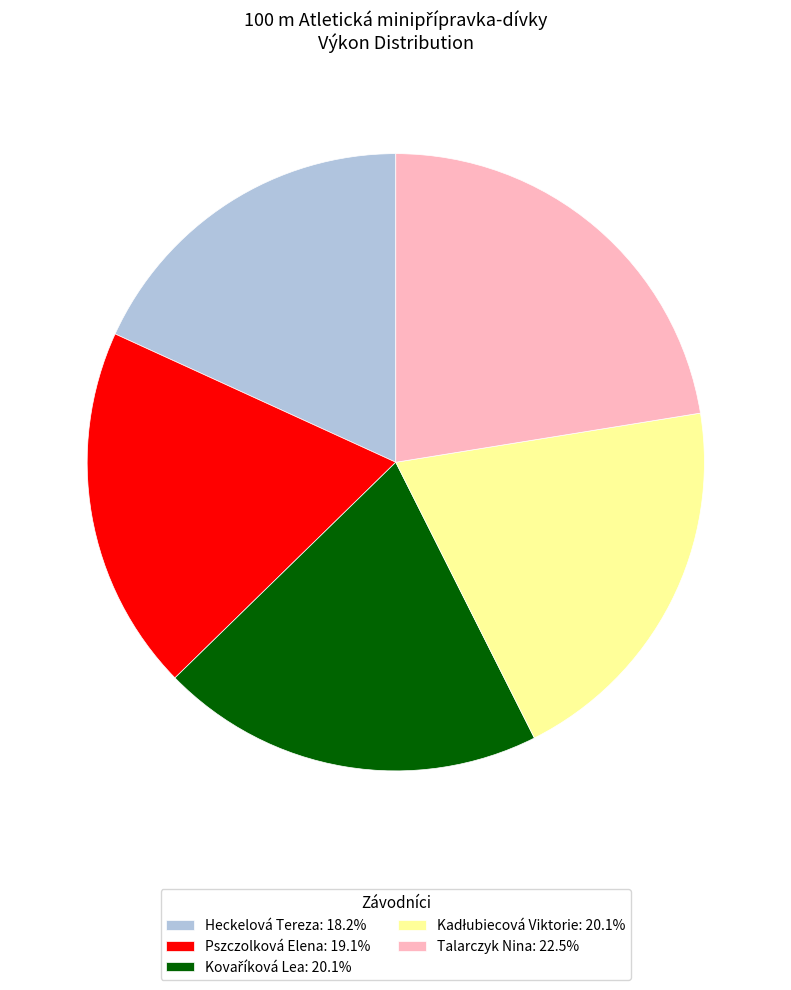

What is the ratio of the value at Heckelová Tereza: 18.2% to the value at Pszczolková Elena: 19.1%?

0.9